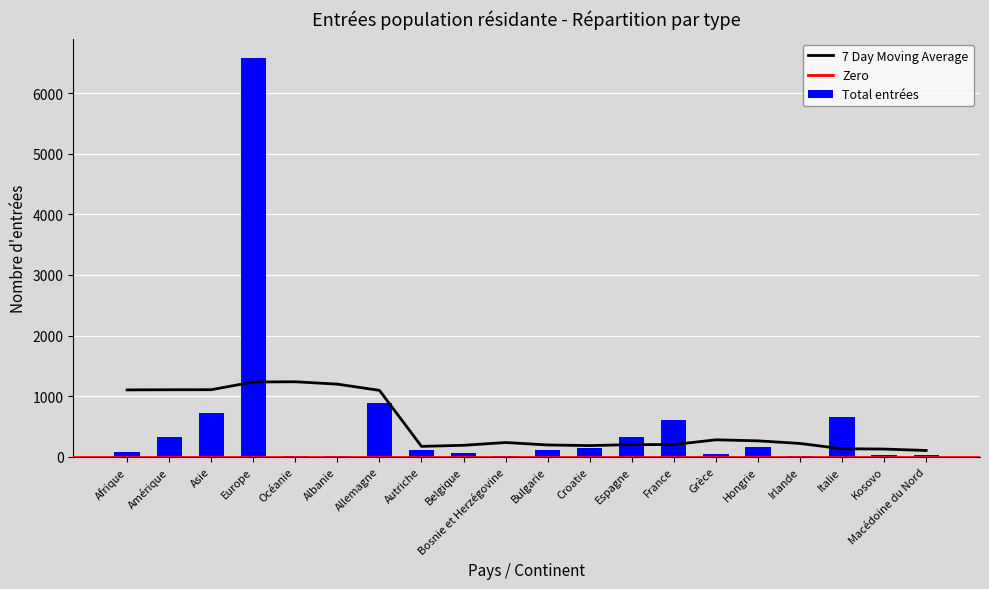

At which category is the sum across all series the highest?

Europe